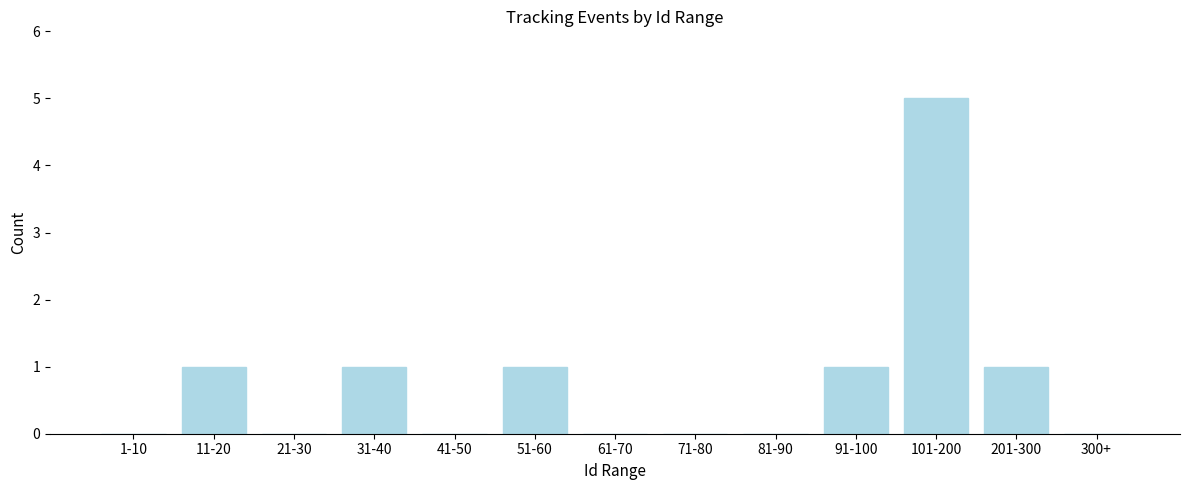

Reading left to right, list all the values displayed in this chart.

1-10=0	11-20=1	21-30=0	31-40=1	41-50=0	51-60=1	61-70=0	71-80=0	81-90=0	91-100=1	101-200=5	201-300=1	300+=0